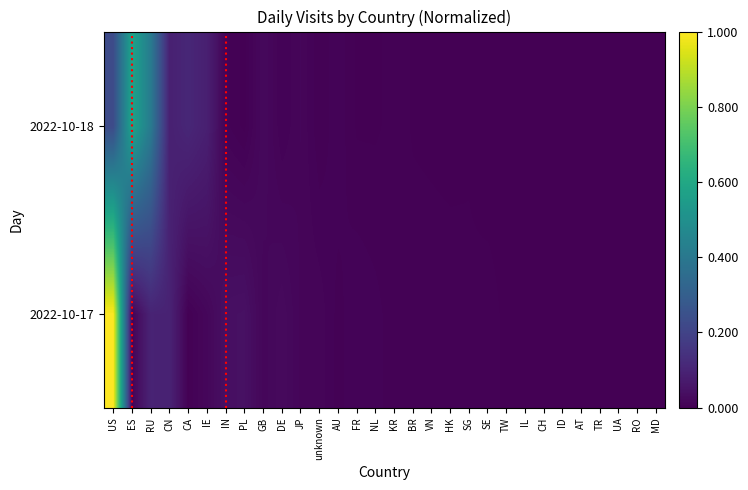

Which series has the largest range (max minus min)?

2022-10-17